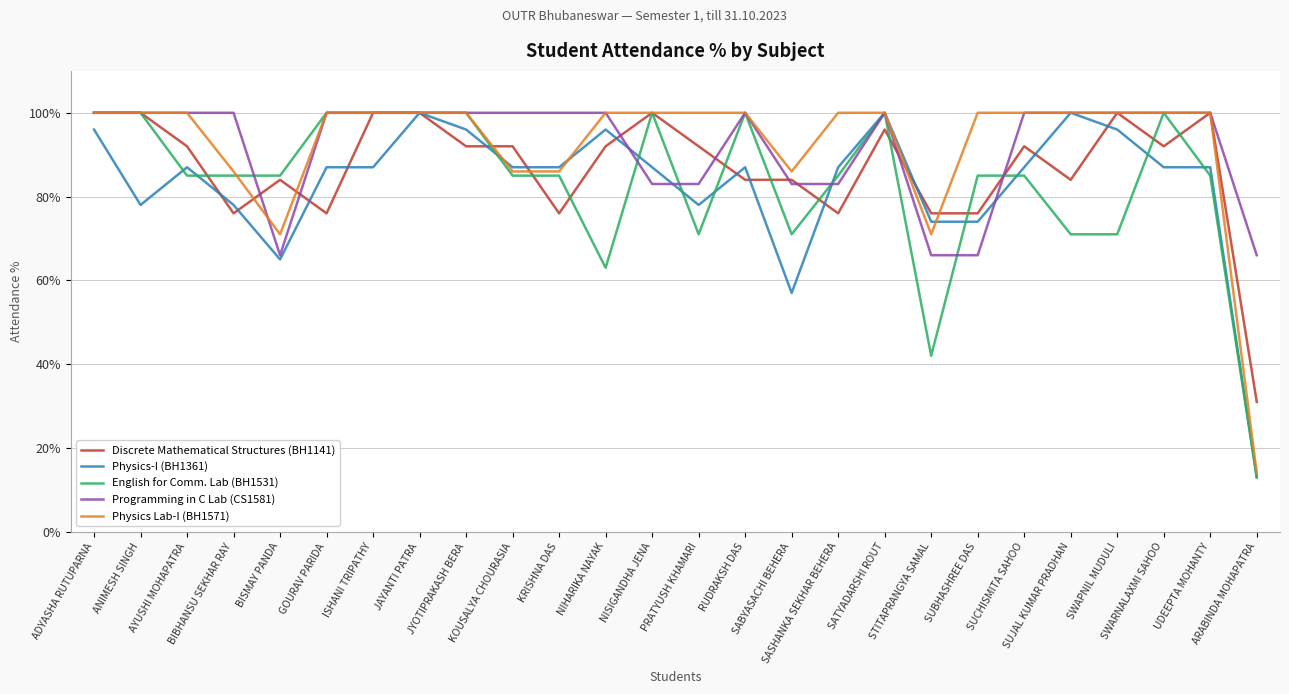

What is the maximum value shown in the chart?

100